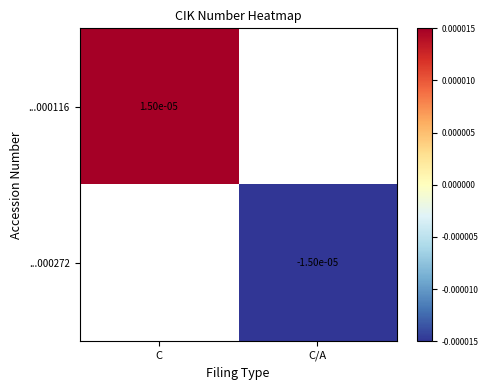

Rank the categories by ...000116 value from lowest to highest.

C, C/A